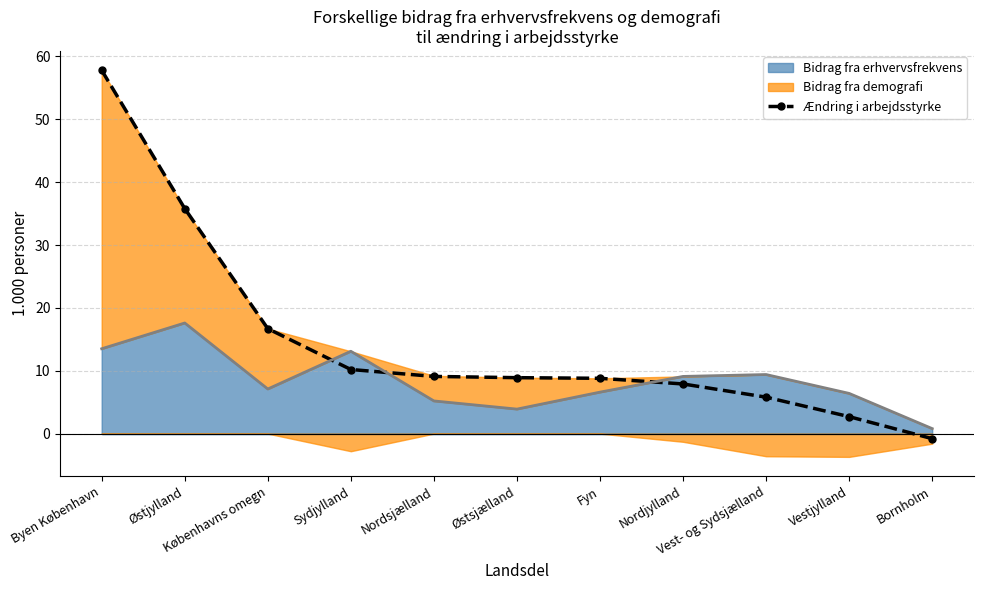

What is the label of the 5th point from the right?

Fyn